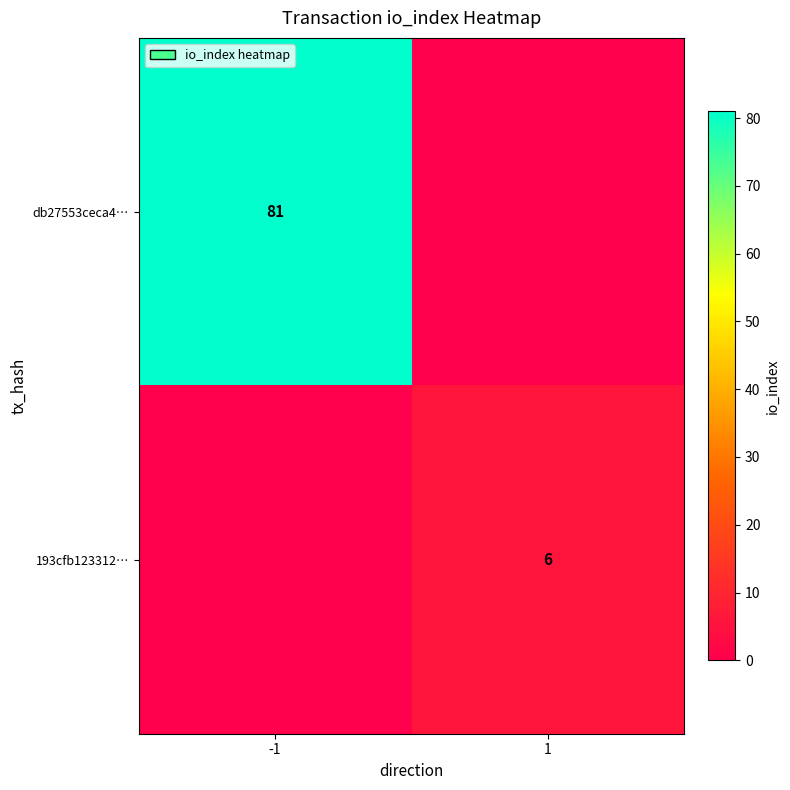

The db27553ceca4… series shows 57 at -1. True or false?

False